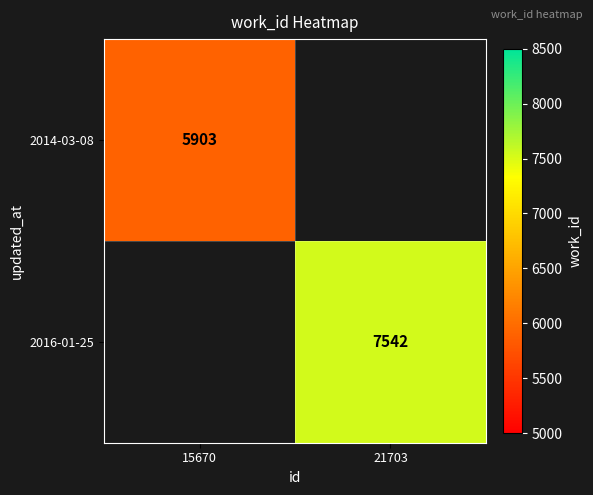

How many categories are shown in the chart?

2